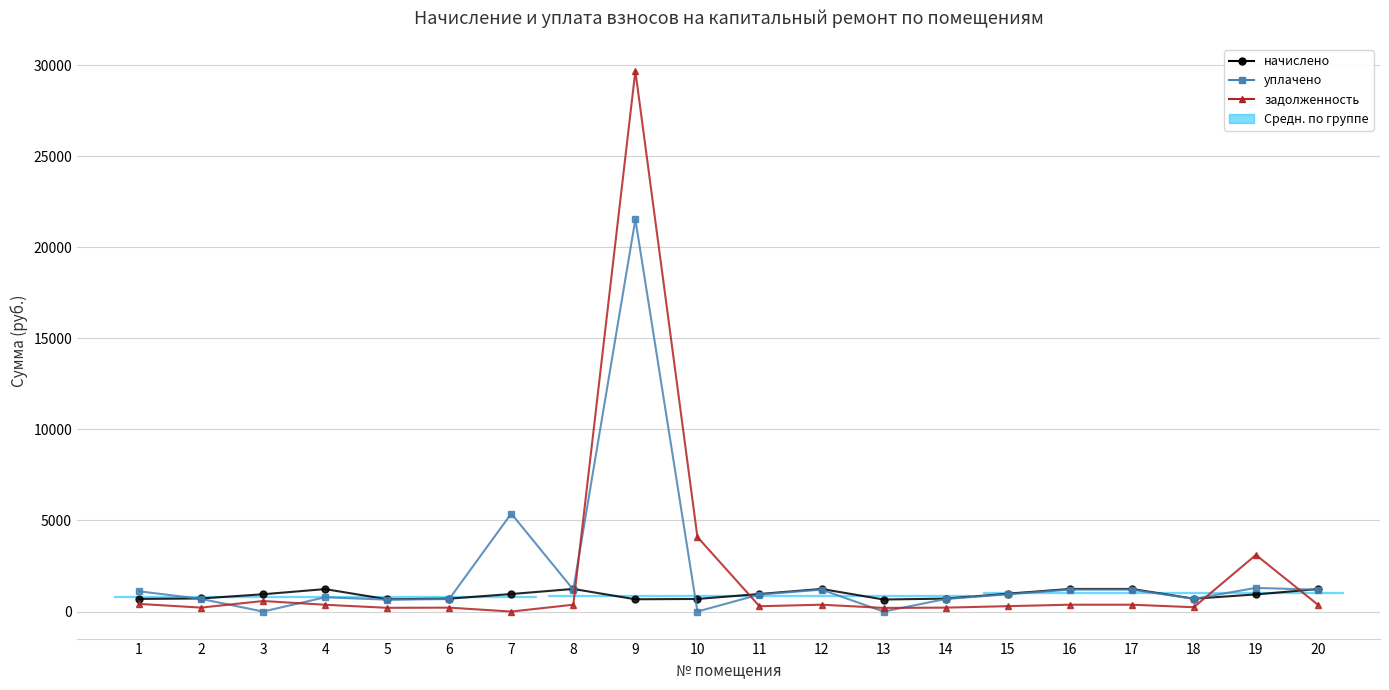

Reading left to right, what are all the values shown in this chart?

начислено: 1=693.6	2=717.8	3=949.0	4=1233.1	5=673.8	6=709.0	7=962.3	8=1241.9	9=673.8	10=691.4	11=964.5	12=1241.9	13=660.6	14=711.2	15=977.7	16=1241.9	17=1241.9	18=706.8	19=940.3	20=1235.3
уплачено: 1=1113.2	2=695.7	3=0.0	4=784.0	5=653.0	6=687.1	7=5380.8	8=1203.6	9=21533.3	10=0.0	11=934.7	12=1203.6	13=0.0	14=689.3	15=947.5	16=1203.6	17=1203.6	18=699.9	19=1300.0	20=1197.2
задолженность: 1=419.6	2=217.1	3=578.5	4=373.0	5=205.5	6=214.4	7=0.0	8=375.6	9=29683.5	10=4094.1	11=291.7	12=375.6	13=199.8	14=215.1	15=295.7	16=375.6	17=375.6	18=237.7	19=3109.1	20=373.6